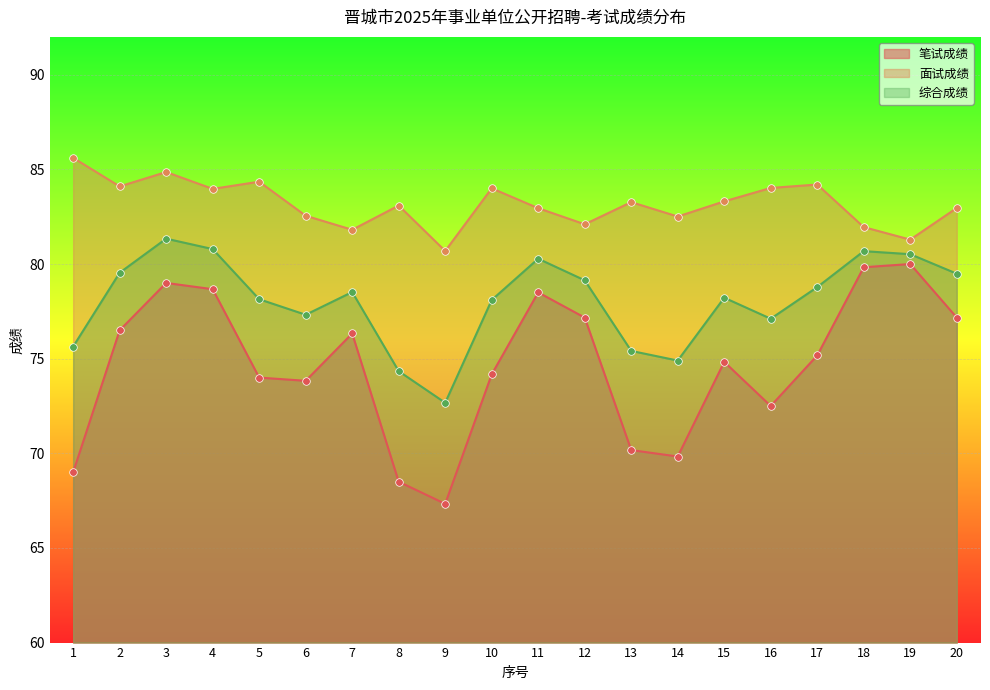

At how many categories does at least one series exceed 71?

20